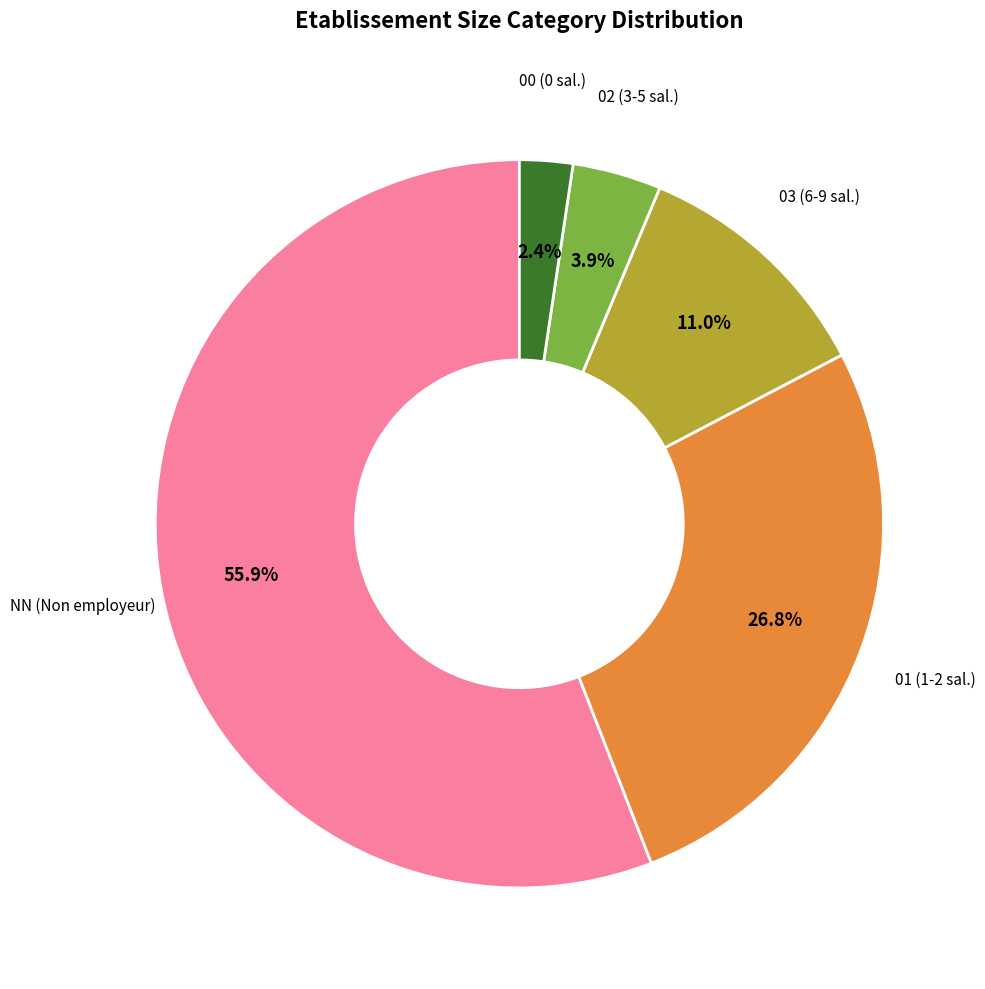

Approximately how many times larger is the value at 00 compared to 03?

0.2